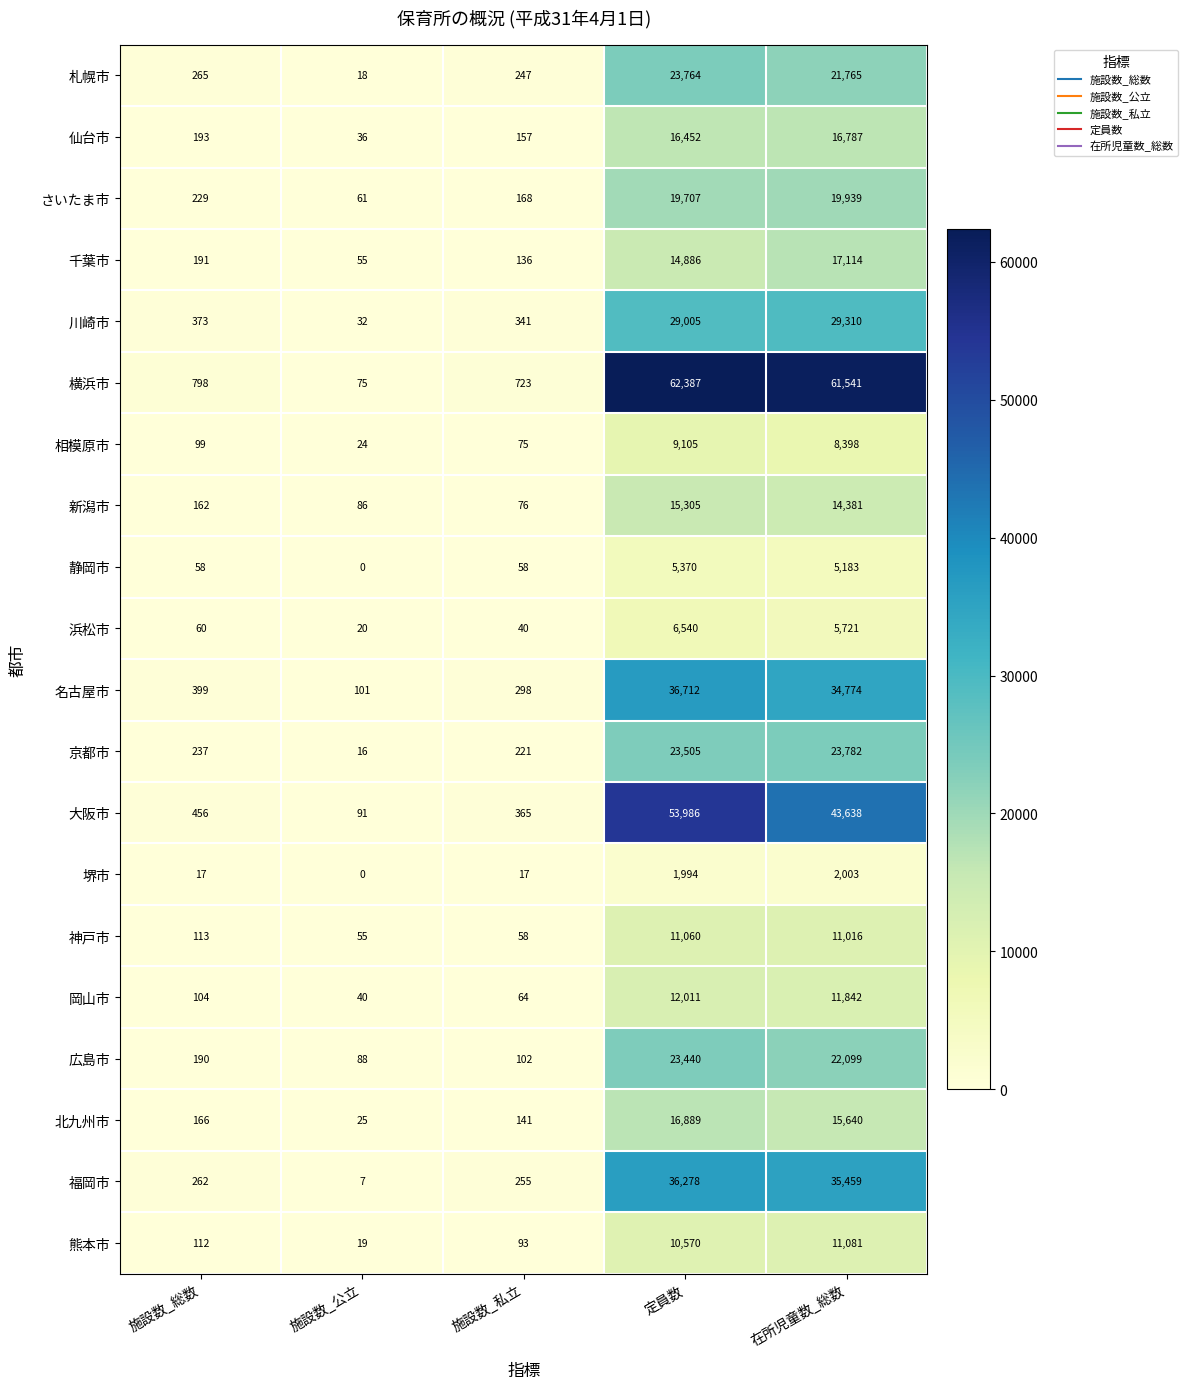

Which label corresponds to the largest value in the chart?

定員数